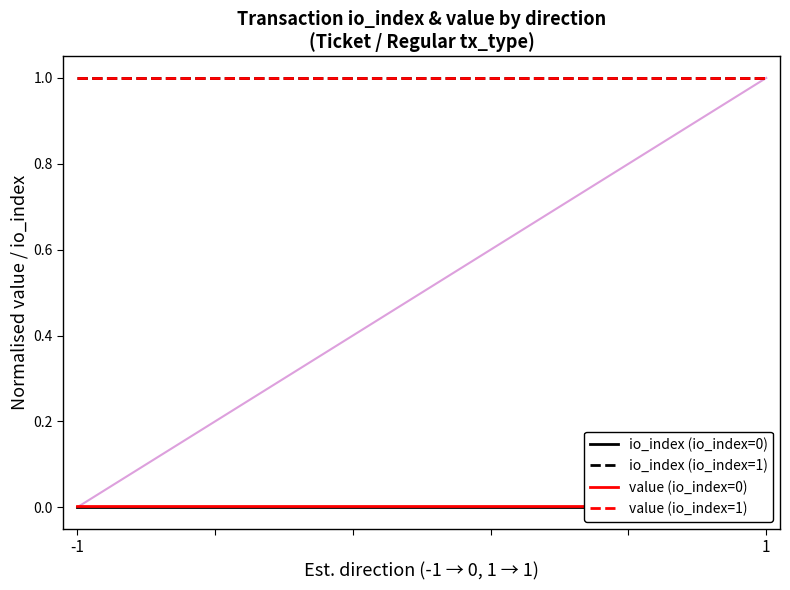

True or false: value (io_index=0) has a value of 0.0 at 1.

True